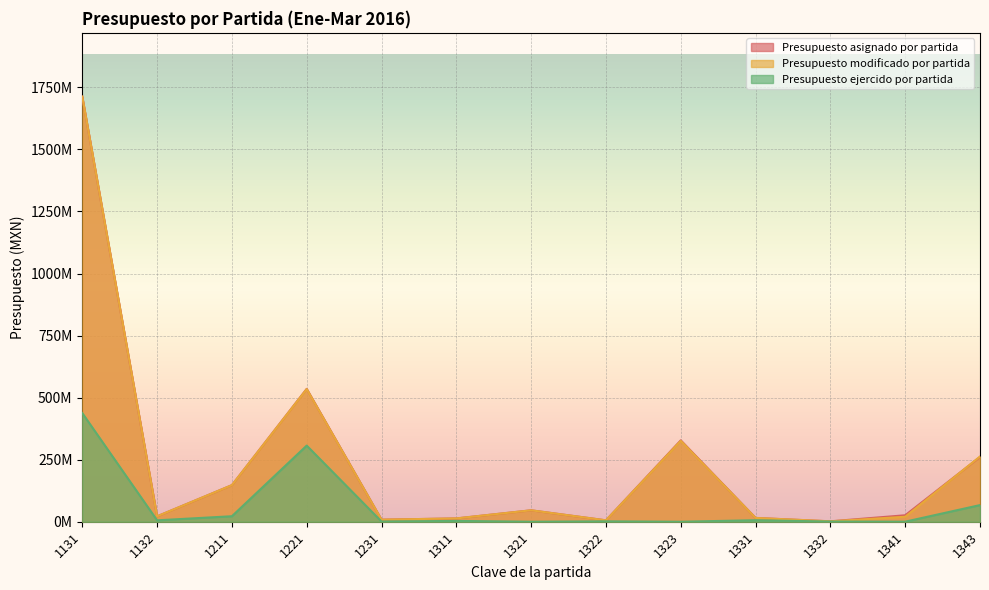

What is the difference between the second highest and minimum values in the Presupuesto modificado por partida series?

532738217.0